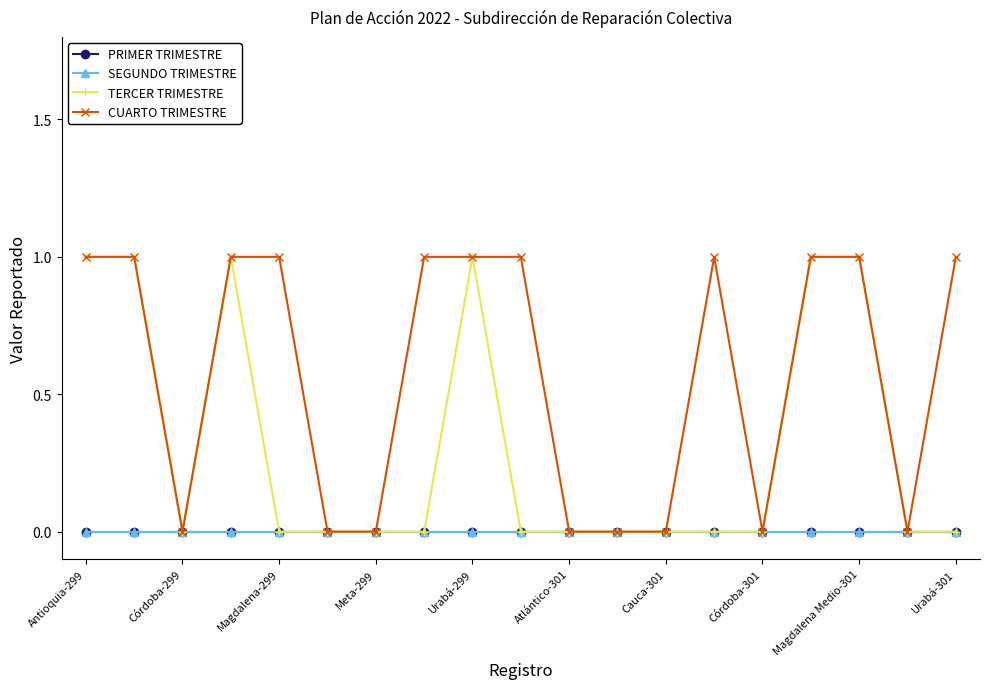

True or false: TERCER TRIMESTRE and CUARTO TRIMESTRE cross at least once.

False